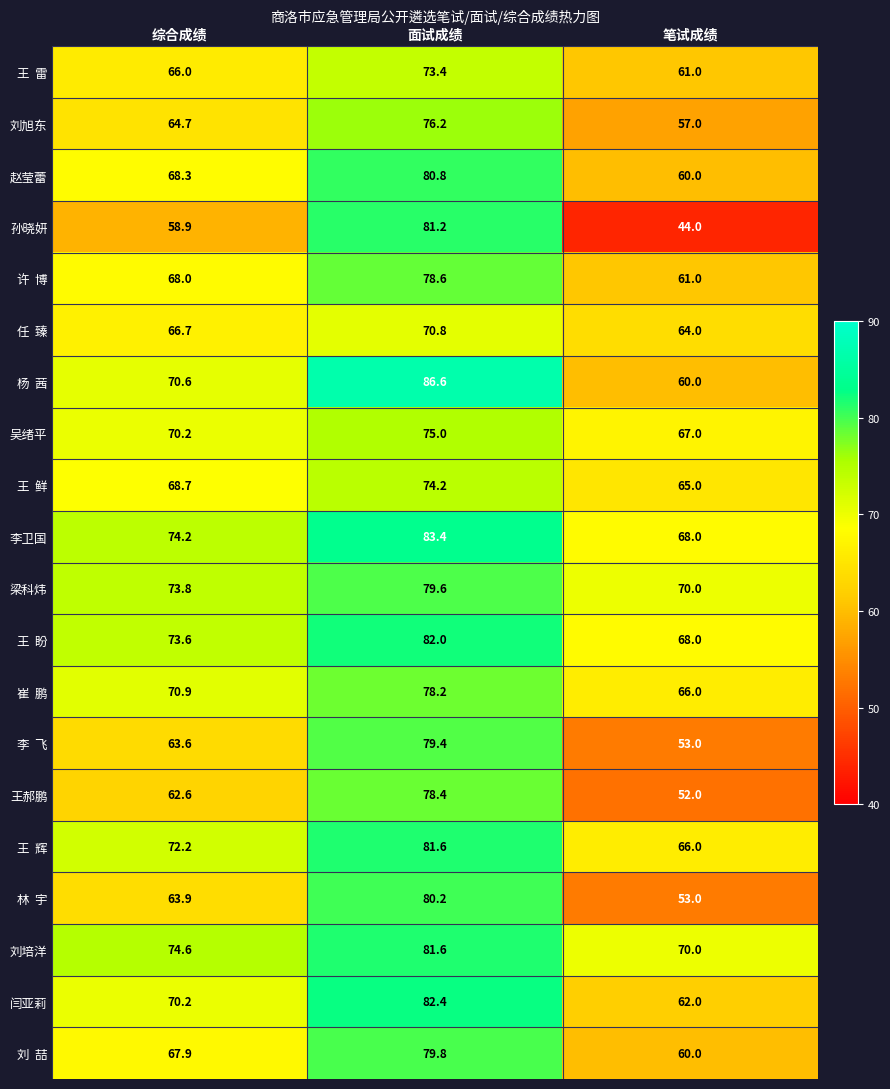

Which series has the widest spread of values?

孙晓妍